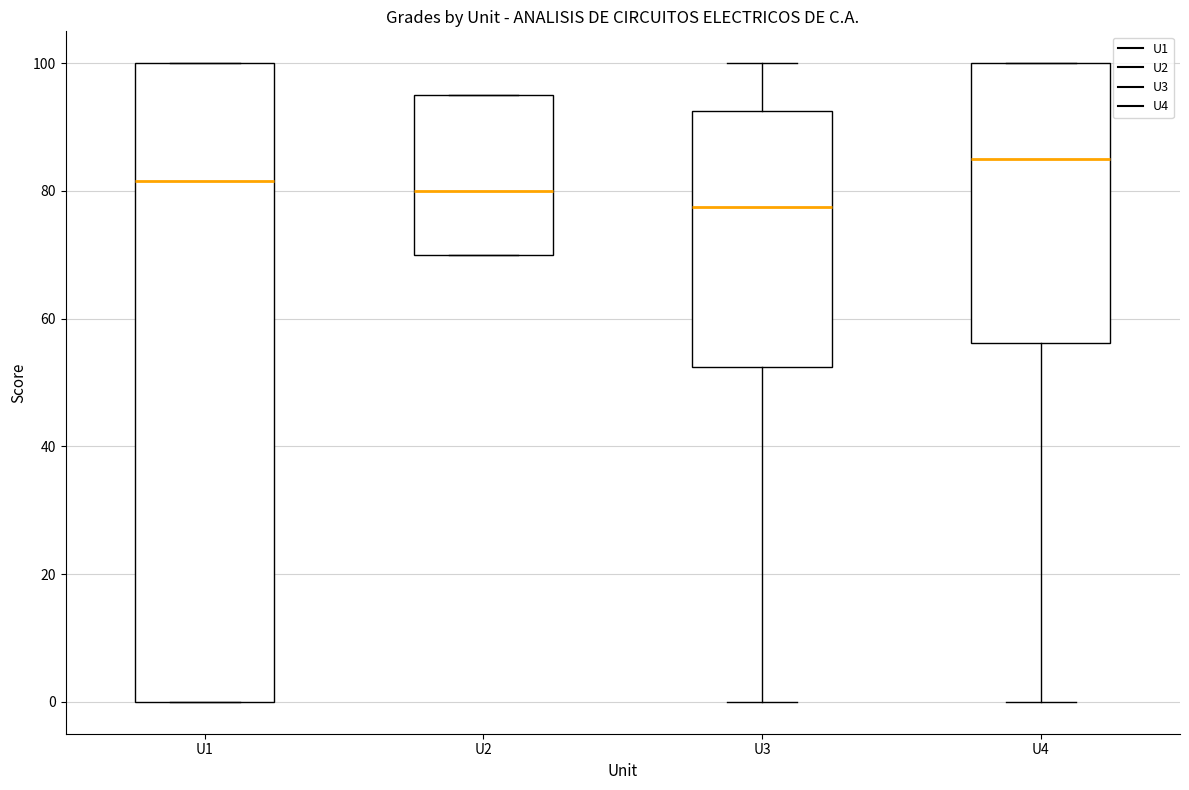

Which box has the lowest median line?

U3